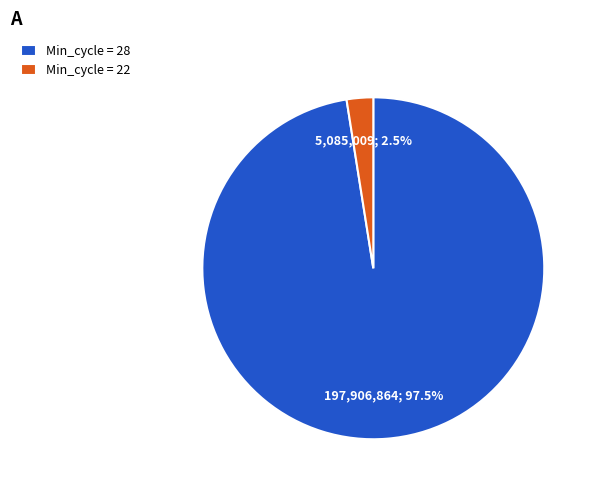

Which slice represents more than half of the pie?

Min_cycle = 28